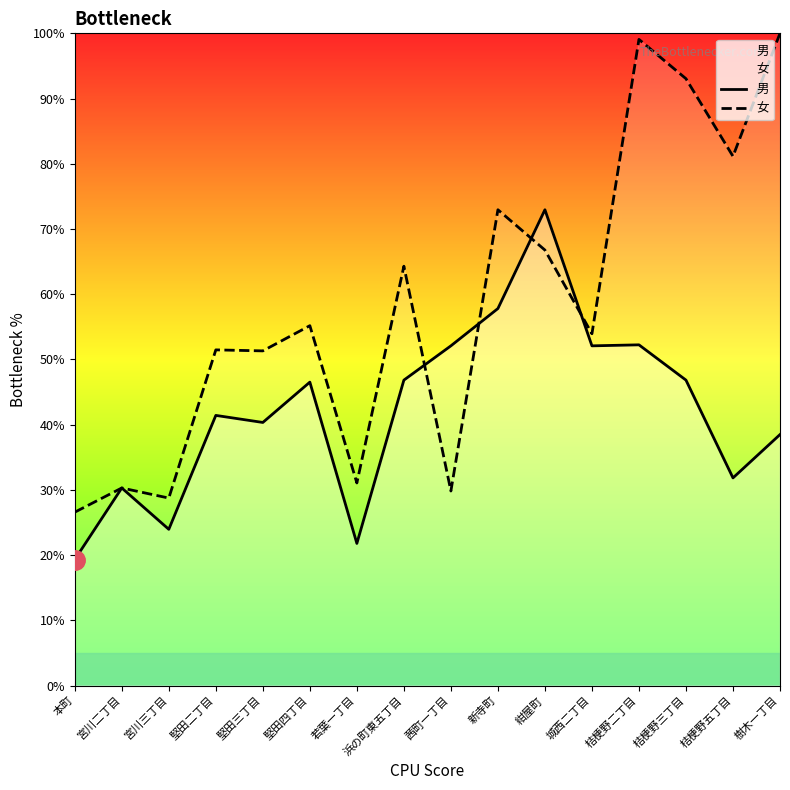

What is the total value across all series at 樹木一丁目?

138.5